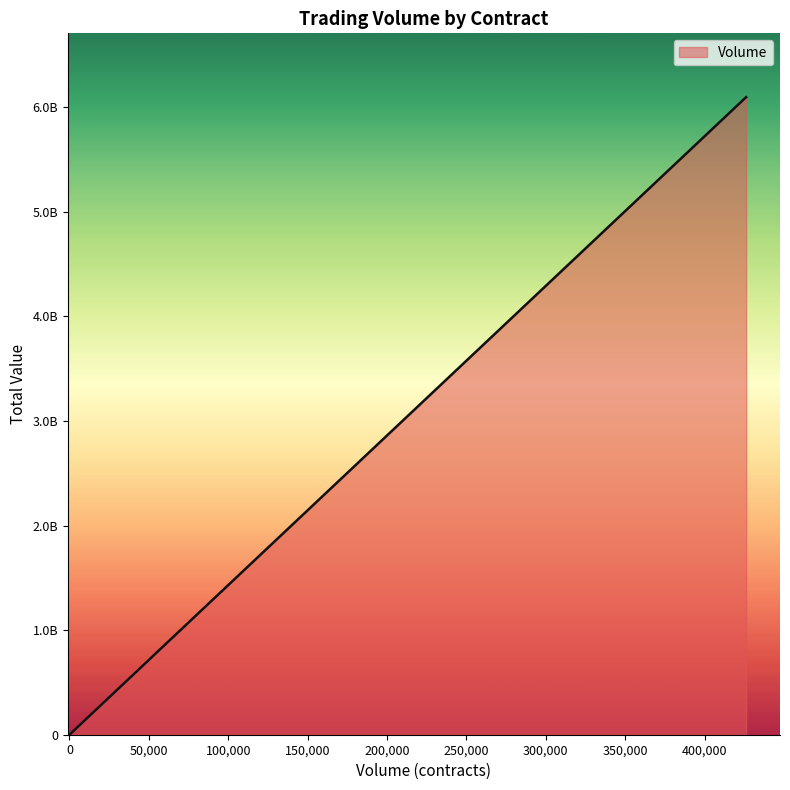

Which label corresponds to the largest value in the chart?

426242